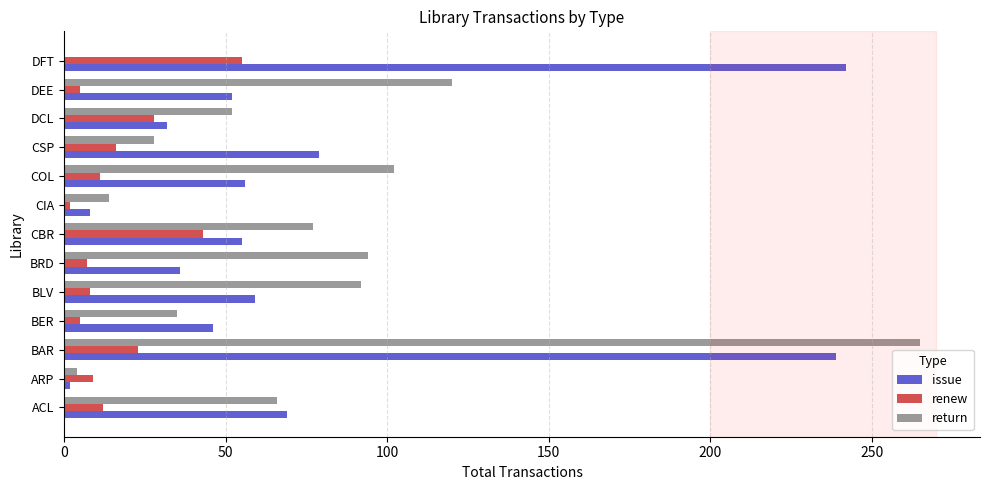

What are all the series names shown in the legend?

issue, renew, return